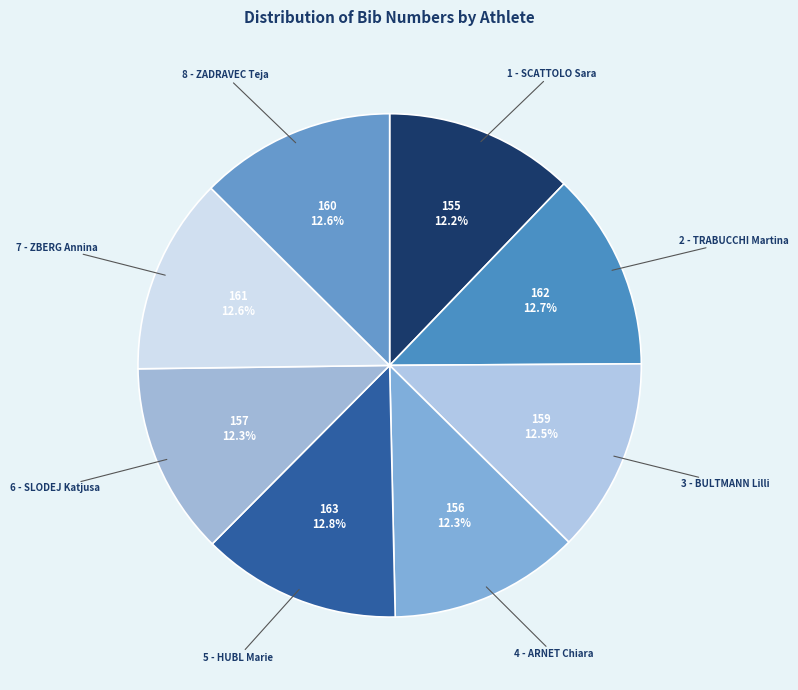

To the nearest percent, what is the average slice percentage?

12%